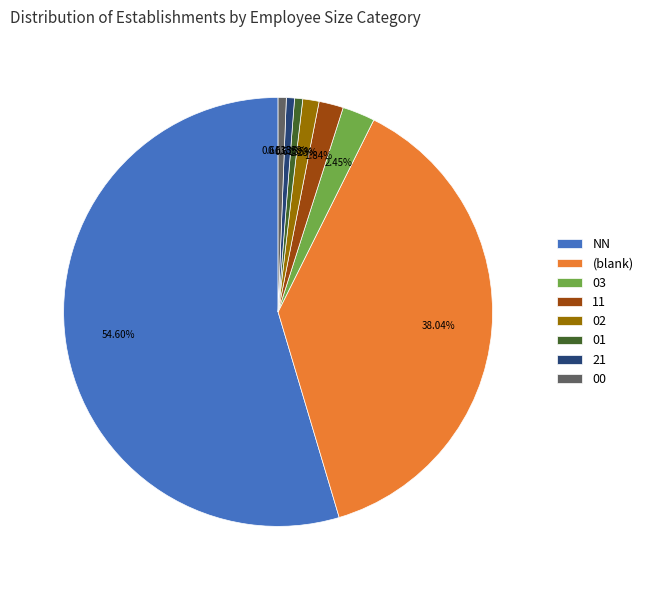

What percentage is the 21 slice, to the nearest percent?

1%